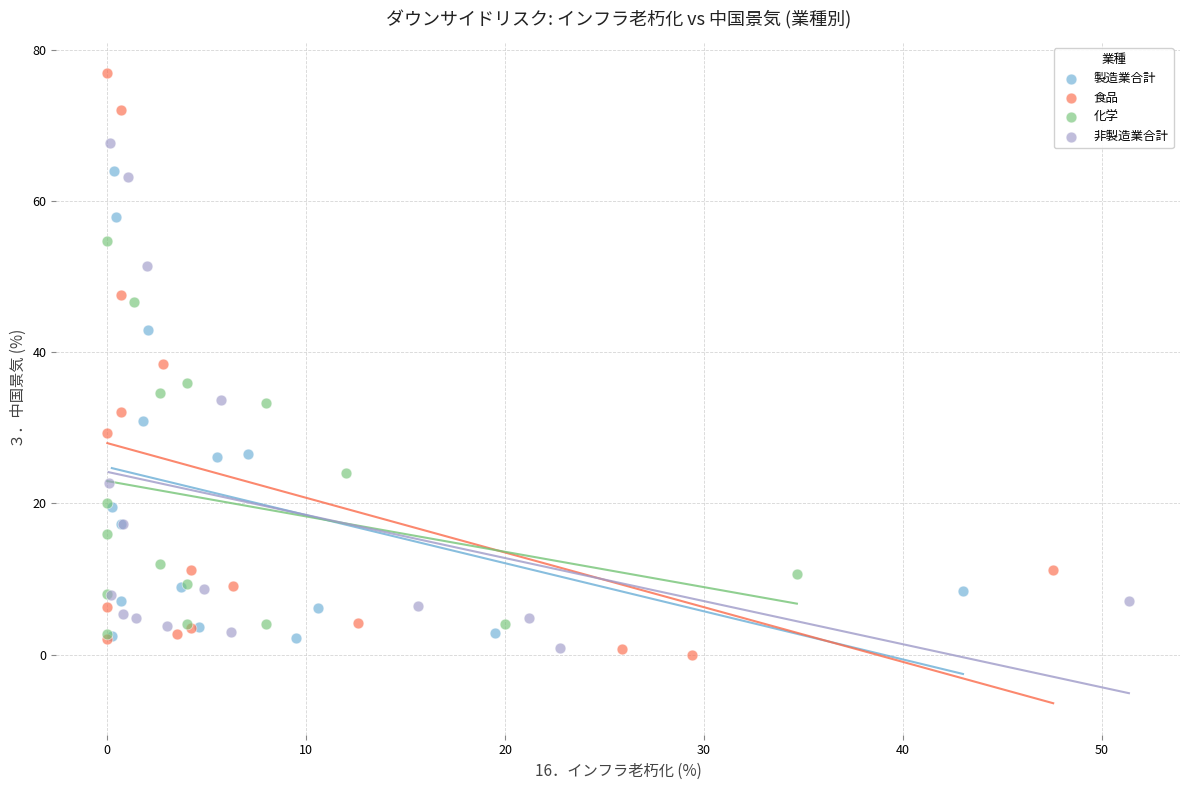

Which series contains the highest Y value?

食品